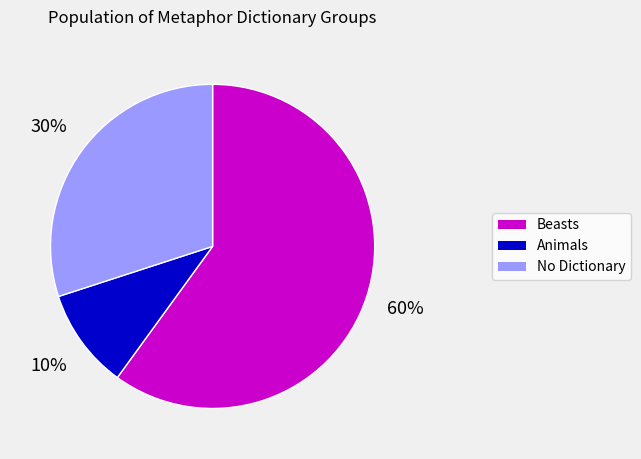

To the nearest percent, what is the average slice percentage?

33%